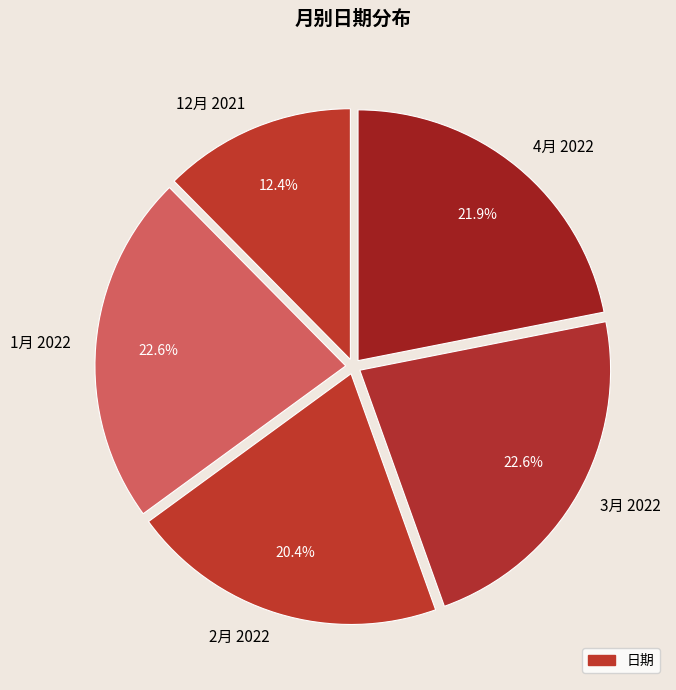

To the nearest percent, what is the combined percentage of 12月 2021 and 2月 2022?

33%